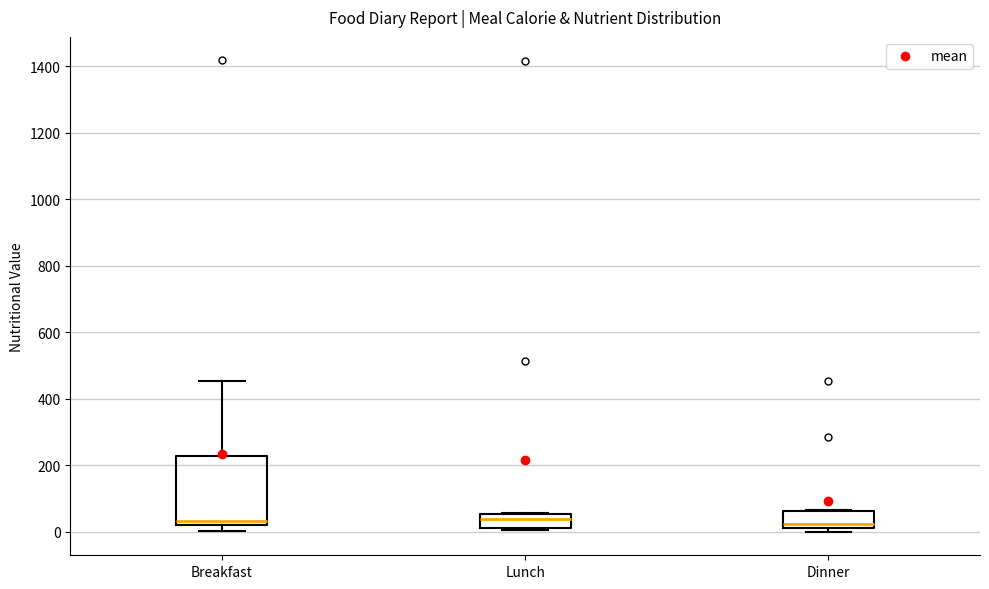

Which box is the tallest, from its lower edge to its upper edge?

Breakfast